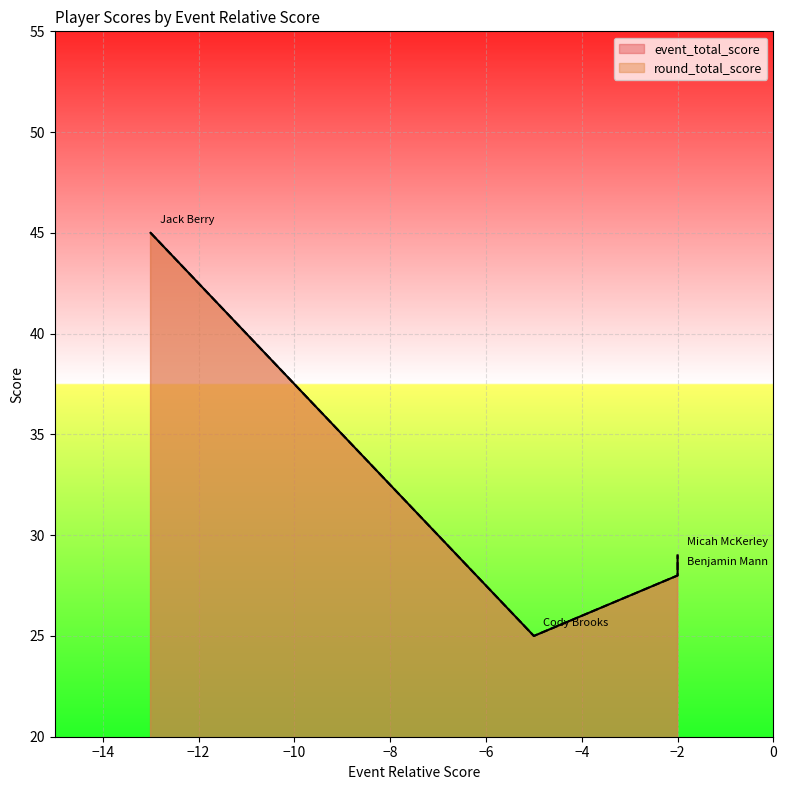

True or false: round_total_score and event_total_score cross at least once.

False